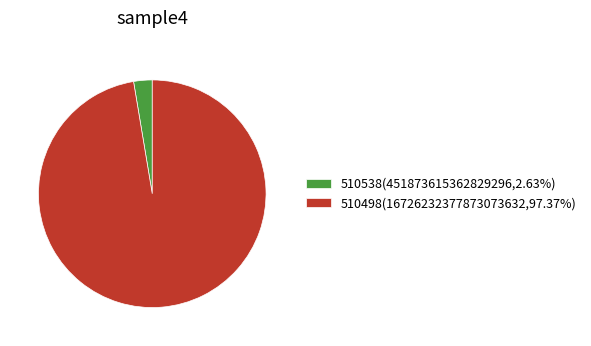

Approximately how many times larger is the value at 510498(16726232377873073632,97.37%) compared to 510538(451873615362829296,2.63%)?

37.0